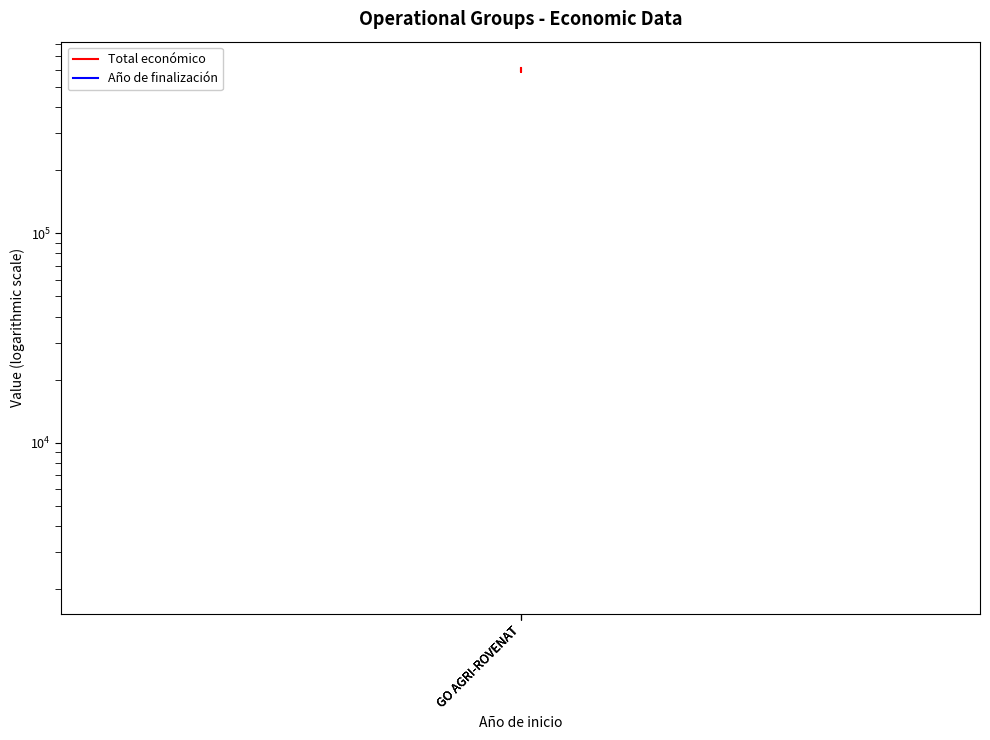

What is the total value across all series at GO AGRI-ROVENAT?

609369